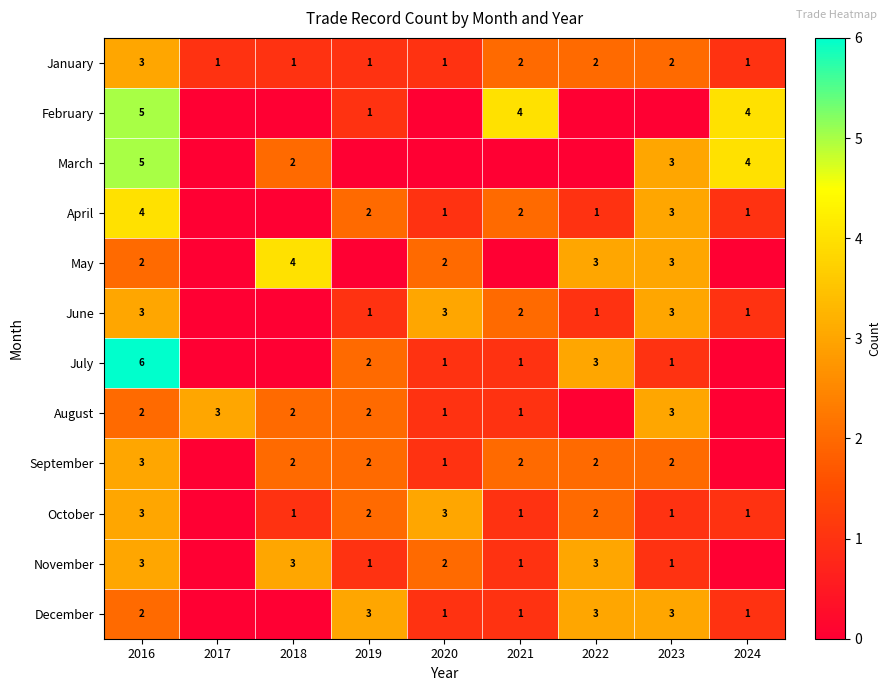

What is the spread (max minus min) of values at 2017?

3